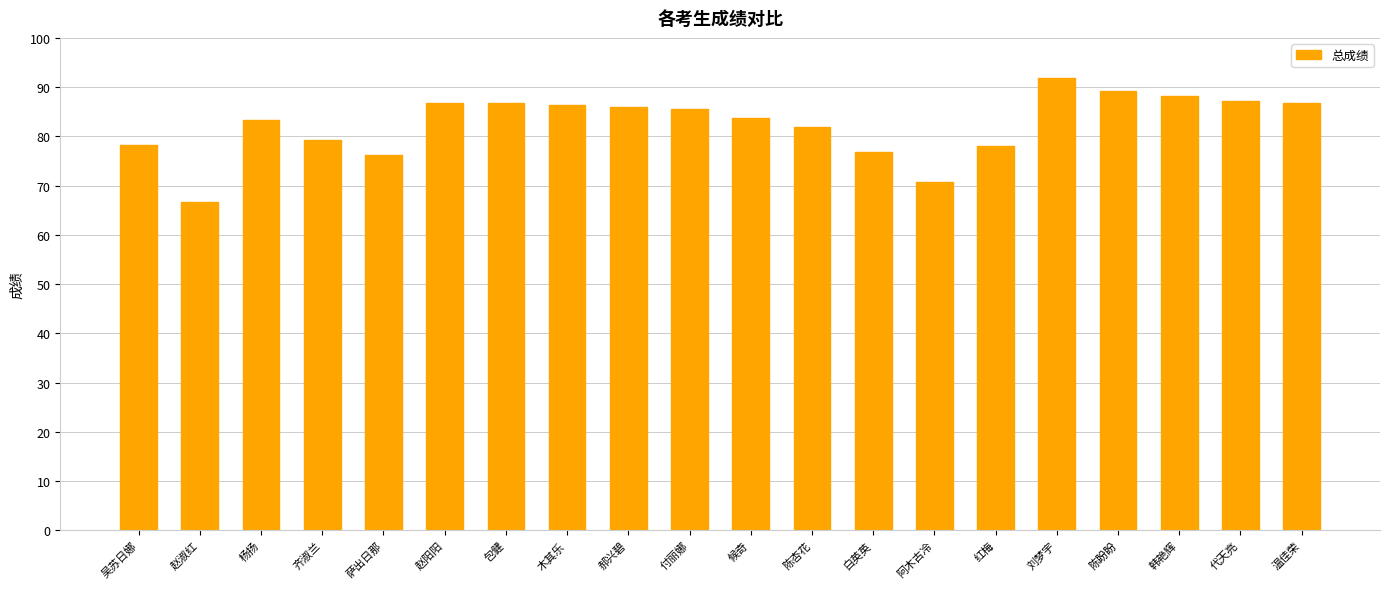

What is the label of the 1st bar from the right?

温佳荣